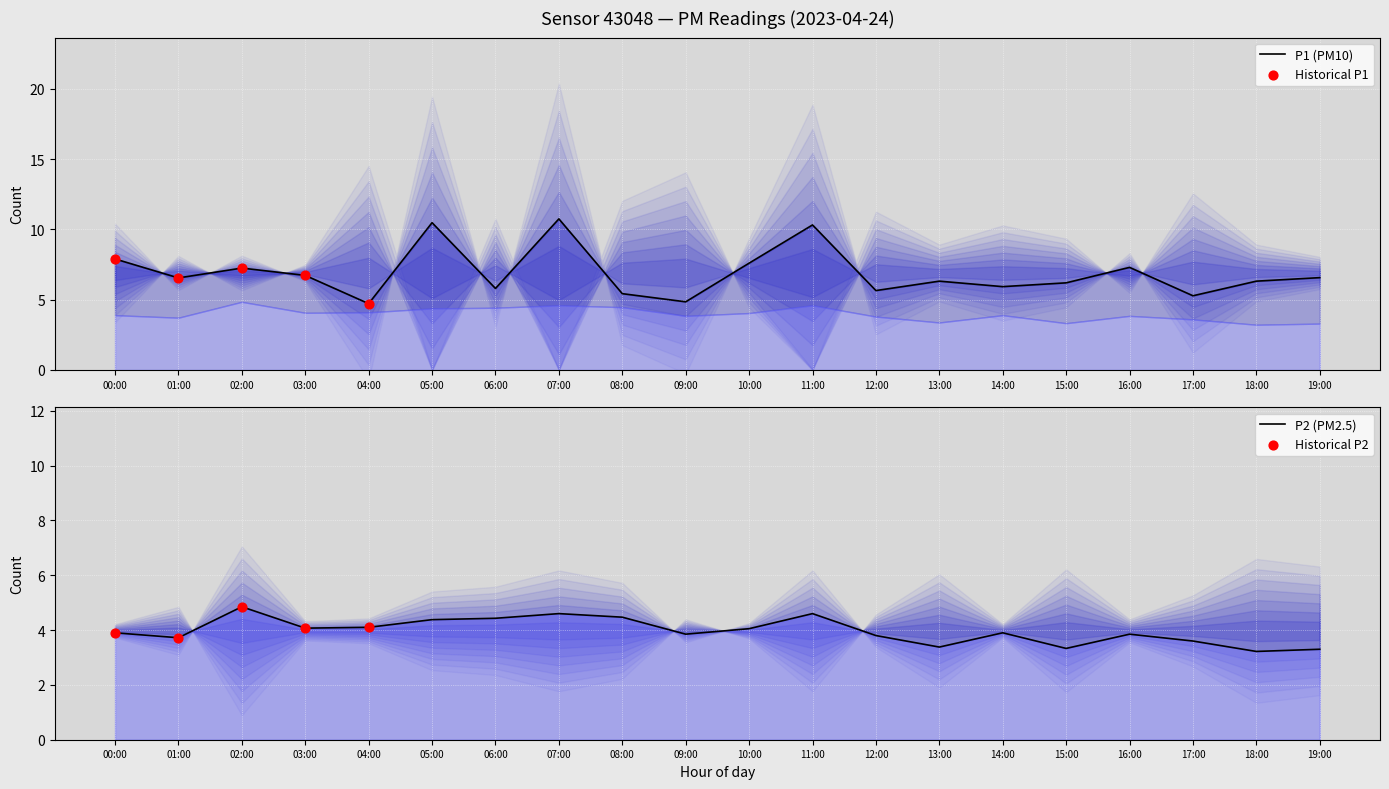

Which series has the widest spread of Y values?

P1